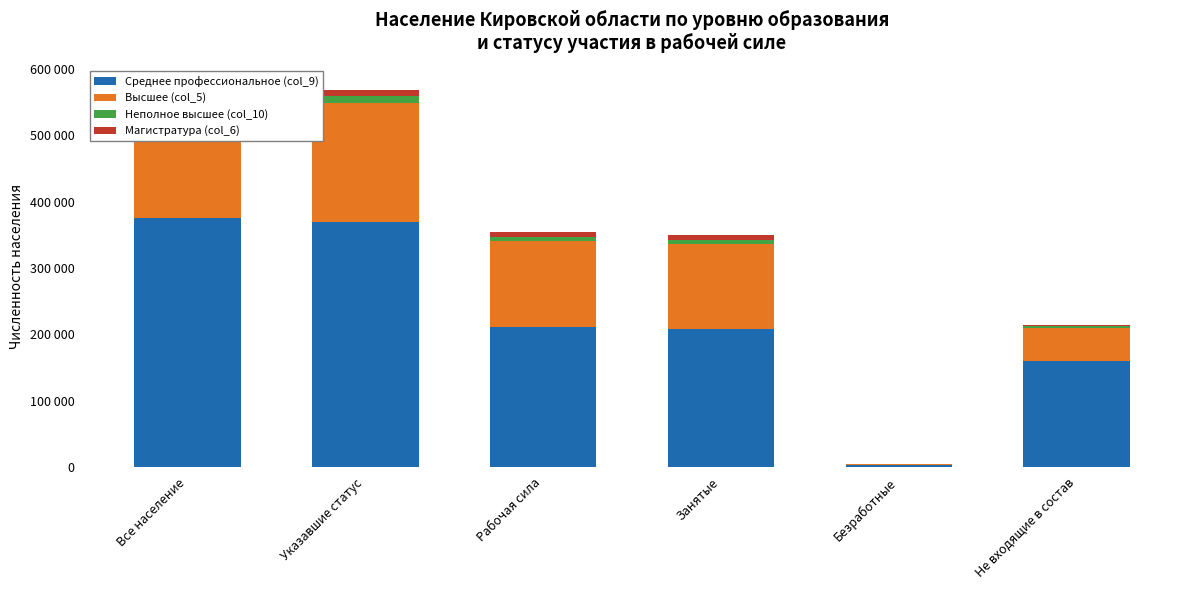

Rank the series by their maximum value, from lowest to highest.

Магистратура (col_6), Неполное высшее (col_10), Высшее (col_5), Среднее профессиональное (col_9)